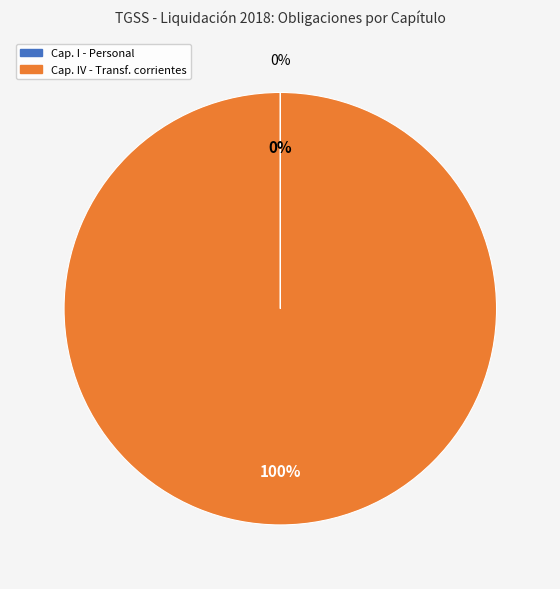

What is the largest slice in the pie chart?

Capítulo IV. Transferencias corrientes